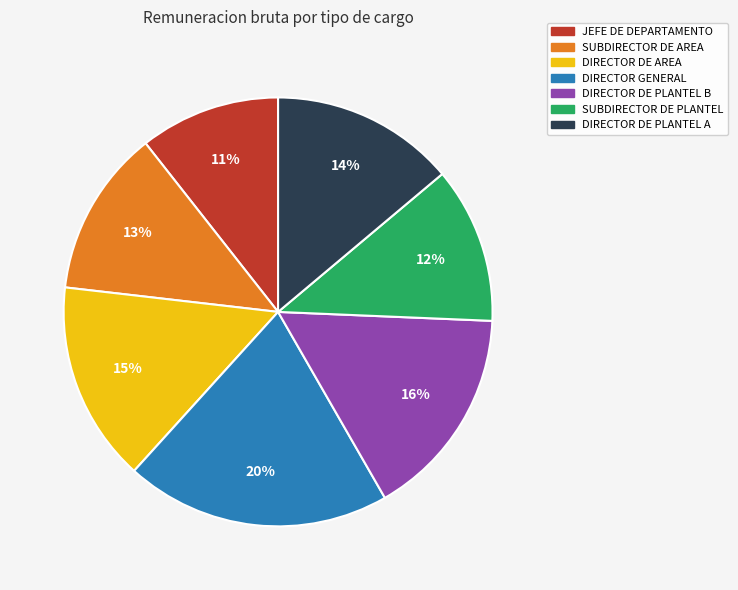

Is there any slice that represents more than half of the pie?

No